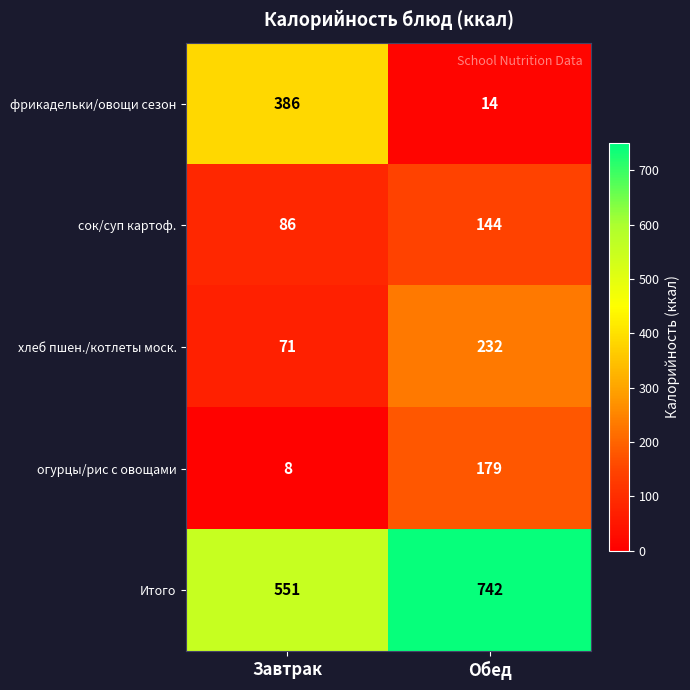

Between Завтрак and Обед, which series saw the biggest shift?

фрикадельки/овощи сезон